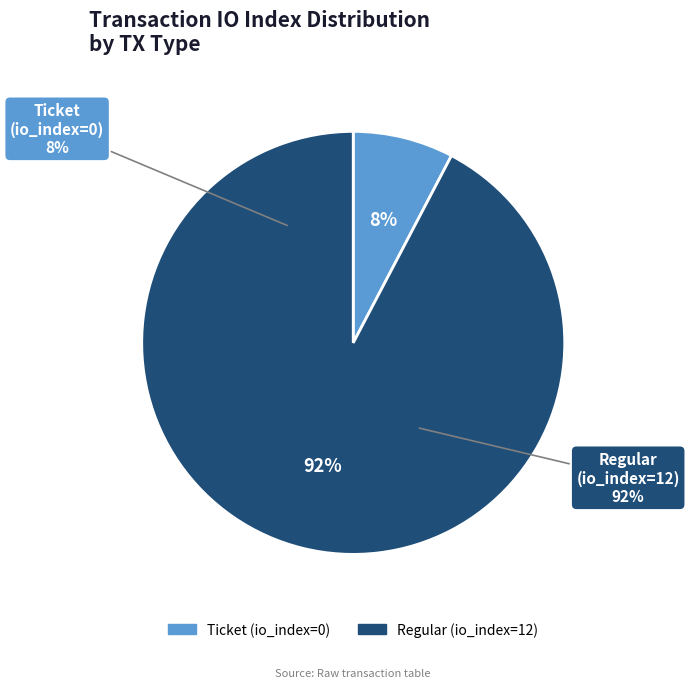

Rank the categories by value from highest to lowest.

Regular (io_index=12), Ticket (io_index=0)